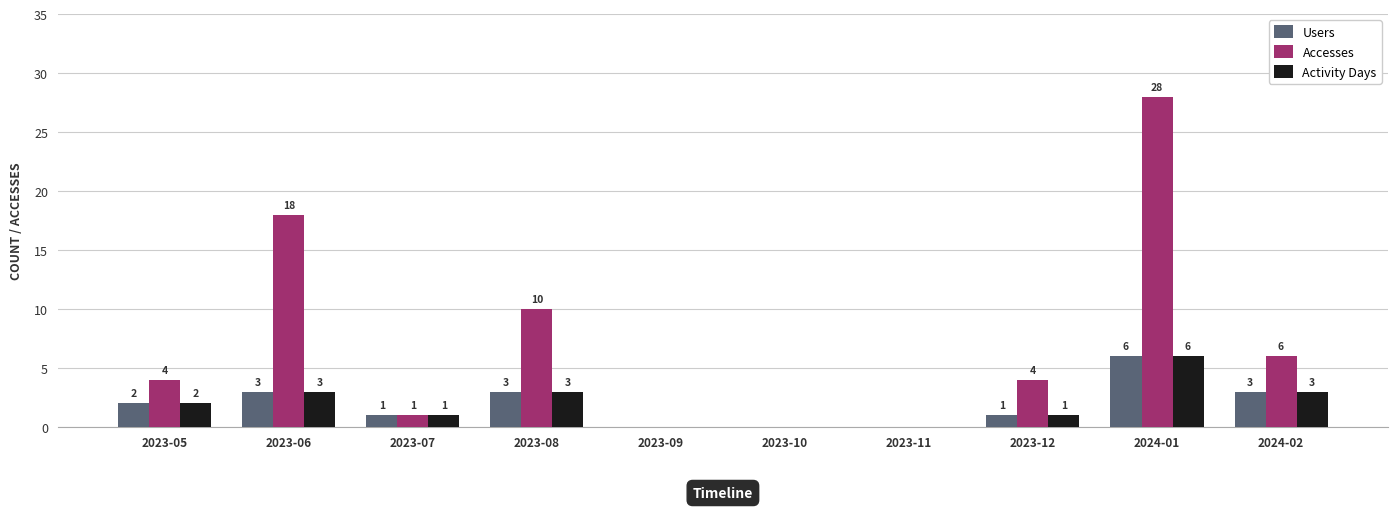

What are all the series names shown in the legend?

Users, Accesses, Activity Days